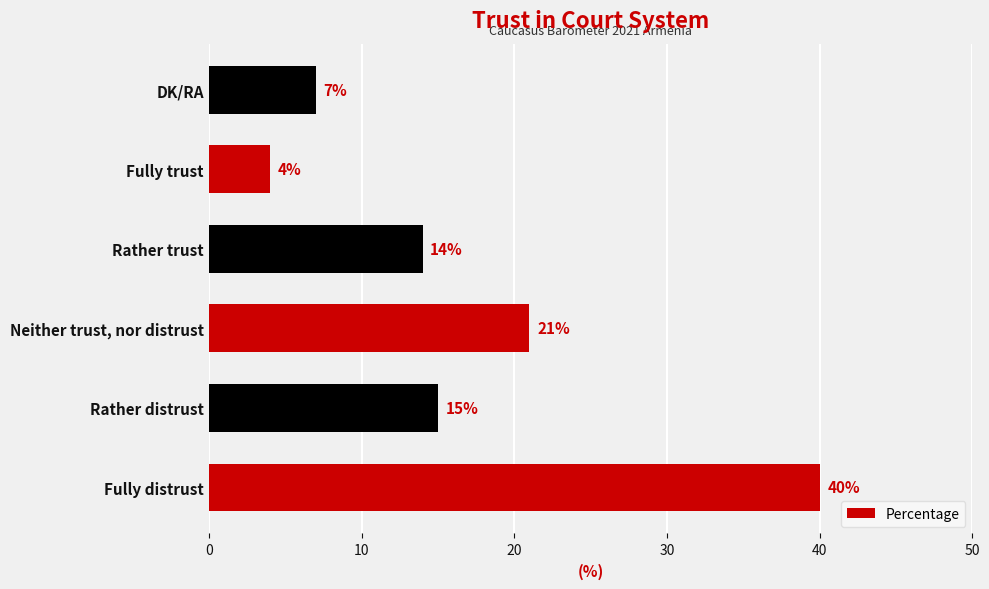

How many bars are there in total?

6